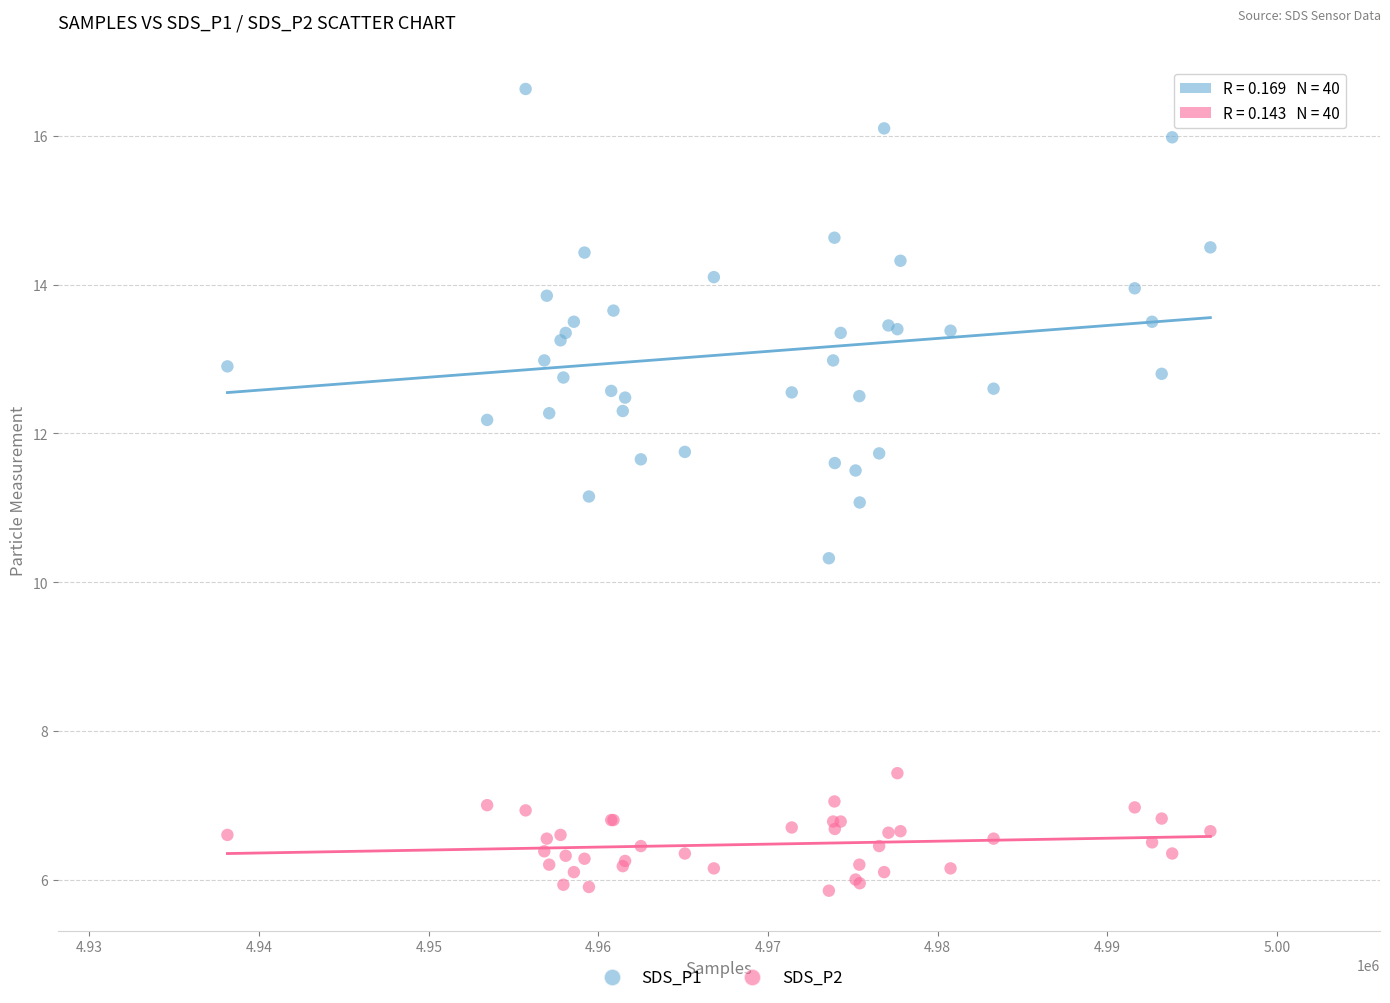

Which series has the widest spread of Y values?

SDS_P1